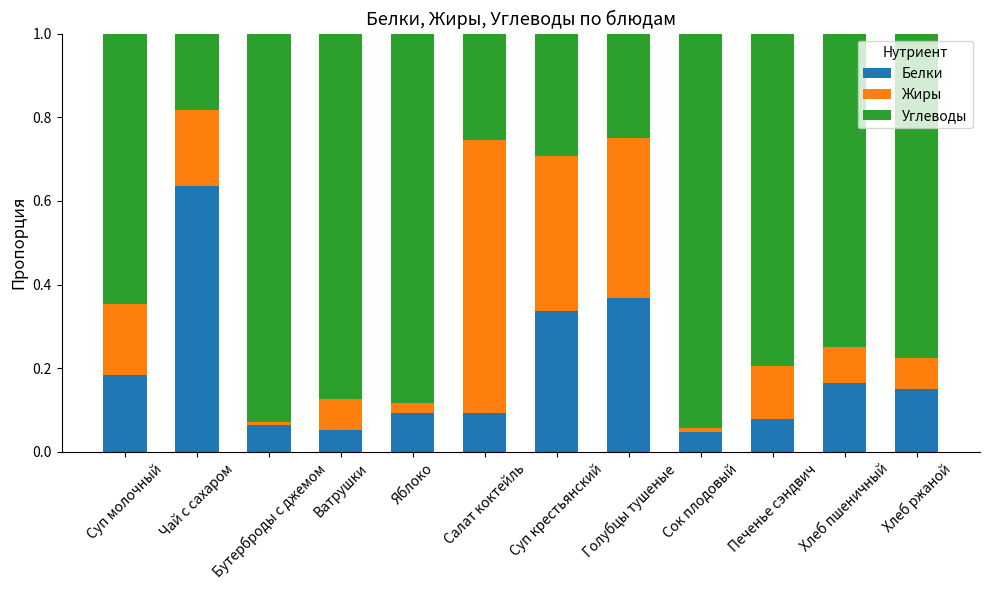

The value of Белки at Голубцы тушеные is 0.1. True or false?

False